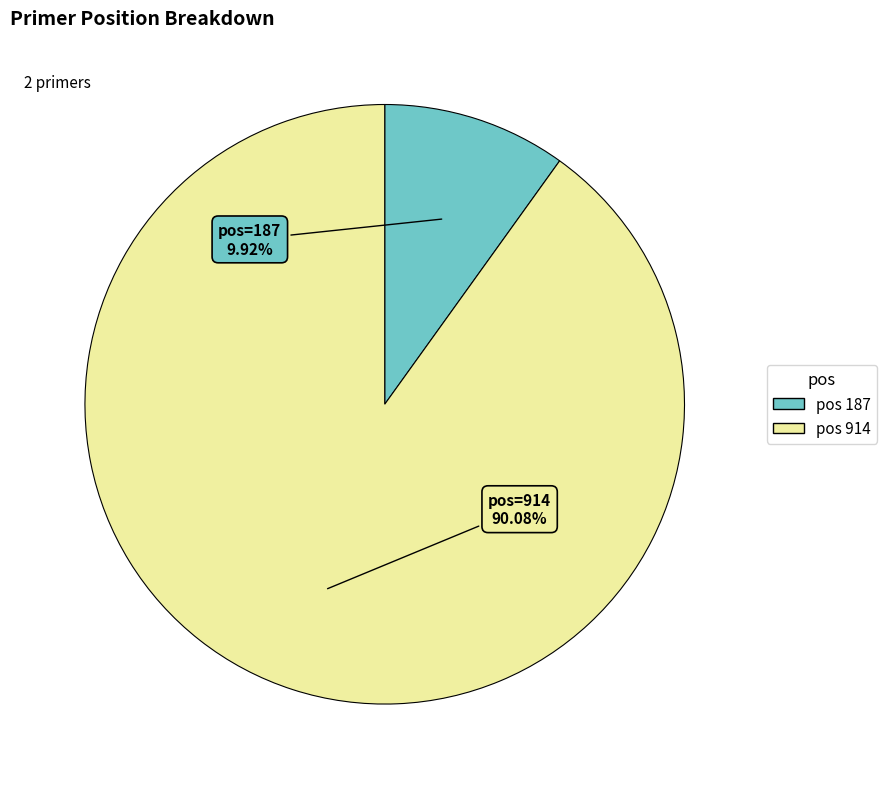

Does any single category account for the majority?

Yes